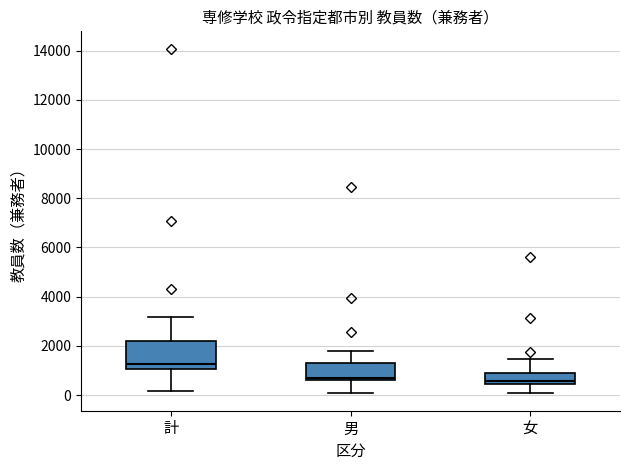

Where is the upper edge of the box for 計 on the y-axis? The values are not printed on the chart, so give them approximately, as read against the axis.

2200